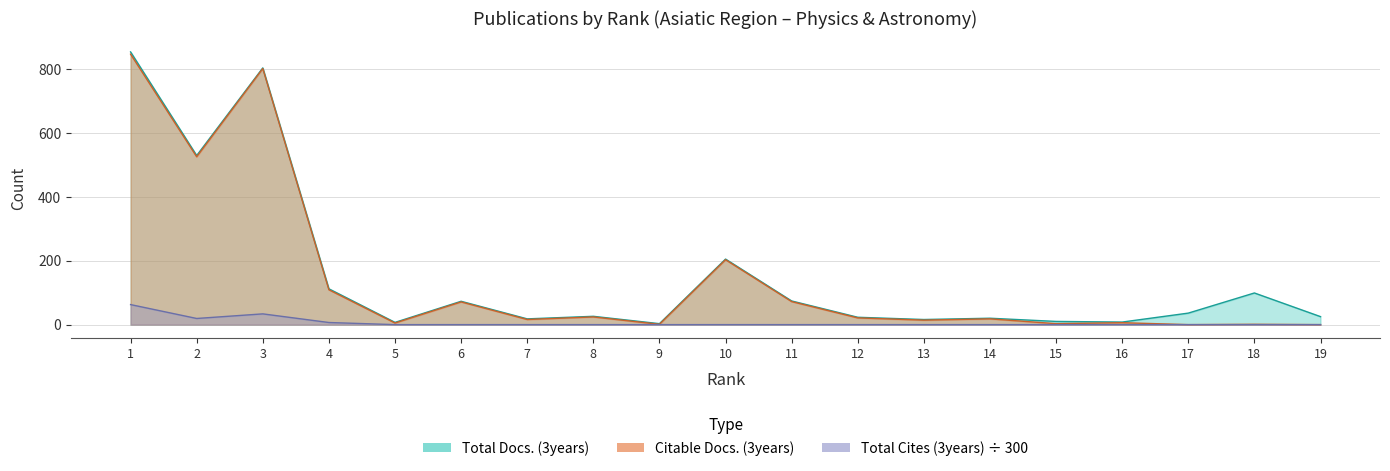

Which series has the largest total across all categories?

Total Docs. (3years)